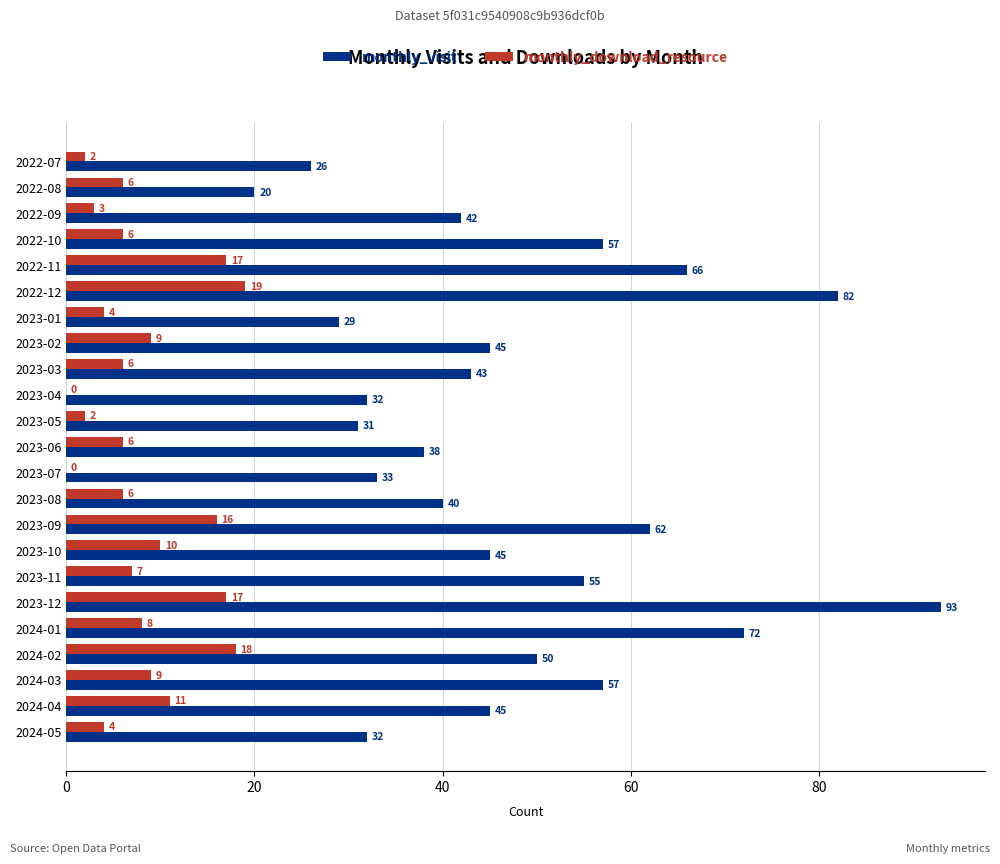

Which series has the largest total across all categories?

monthly_visit